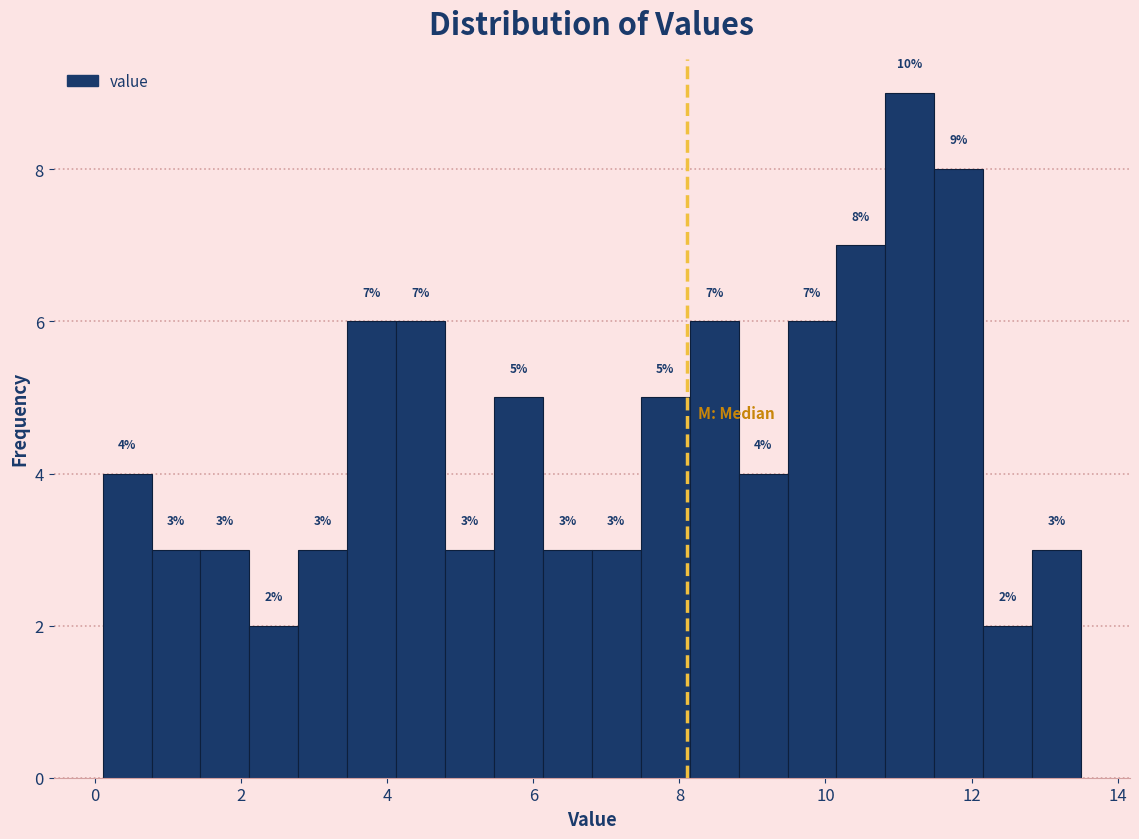

Read against the x-axis, roughly where is the centre of the tallest bar?

11.2